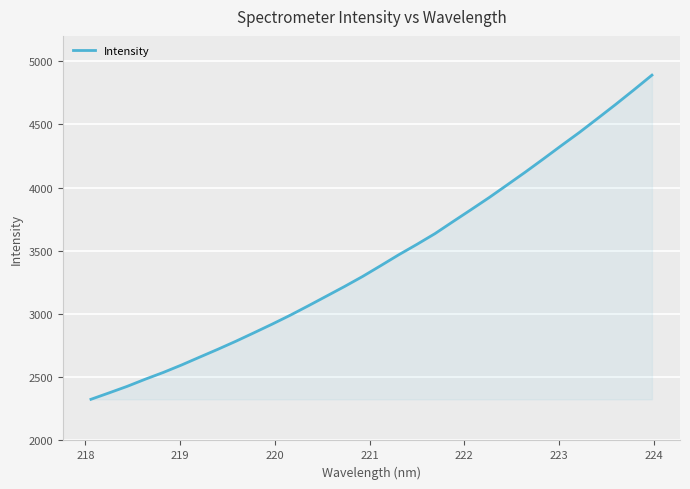

What is the difference between the maximum and minimum values?

2564.1